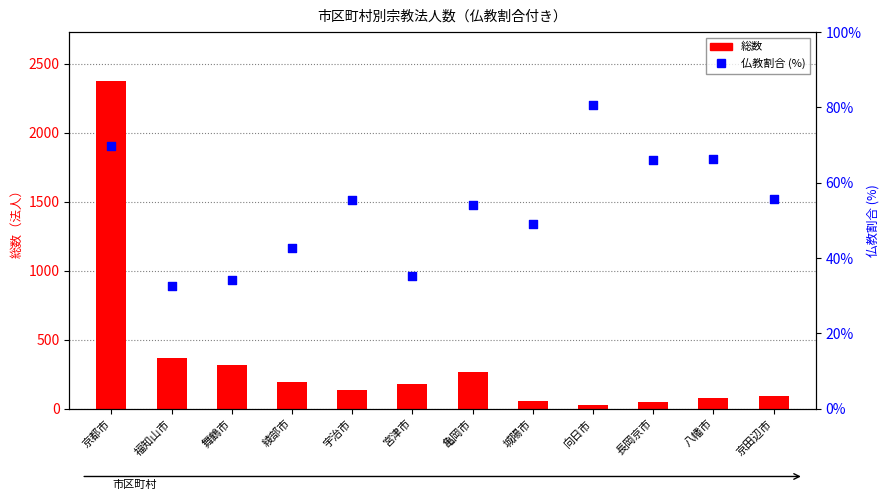

Which series reaches the maximum Y coordinate?

総数